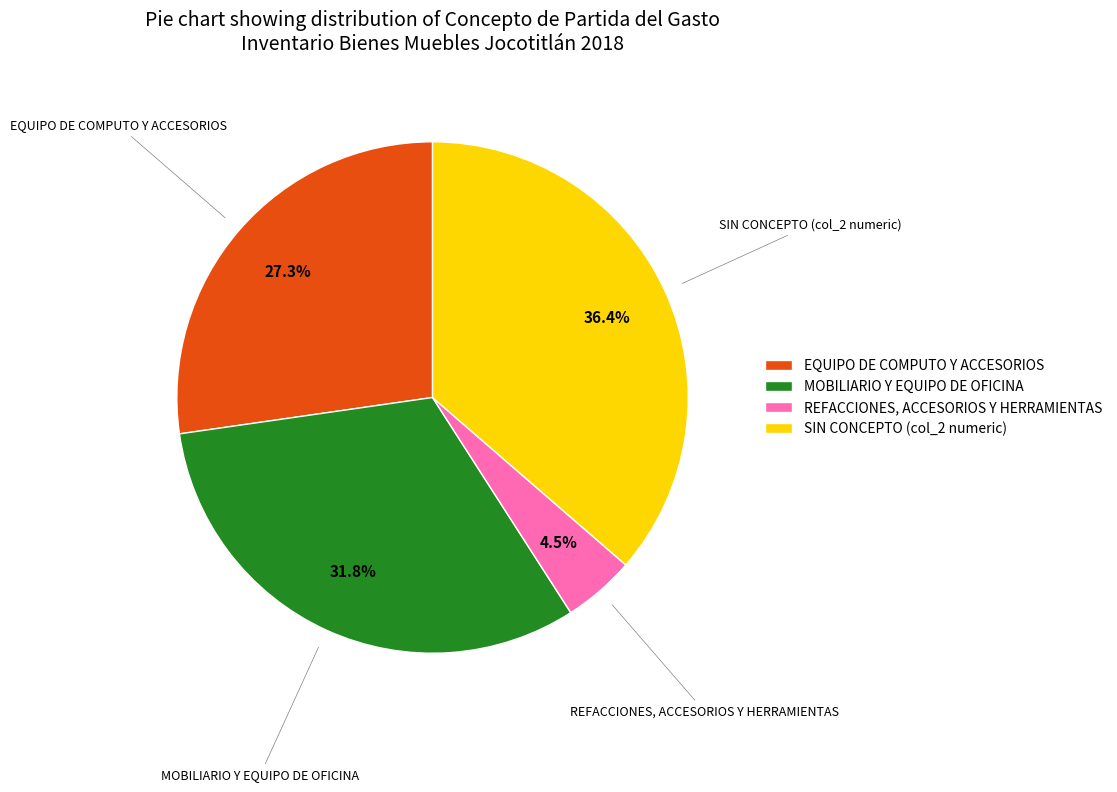

Do SIN CONCEPTO (col_2 numeric) and MOBILIARIO Y EQUIPO DE OFICINA together represent more than half of the pie?

Yes